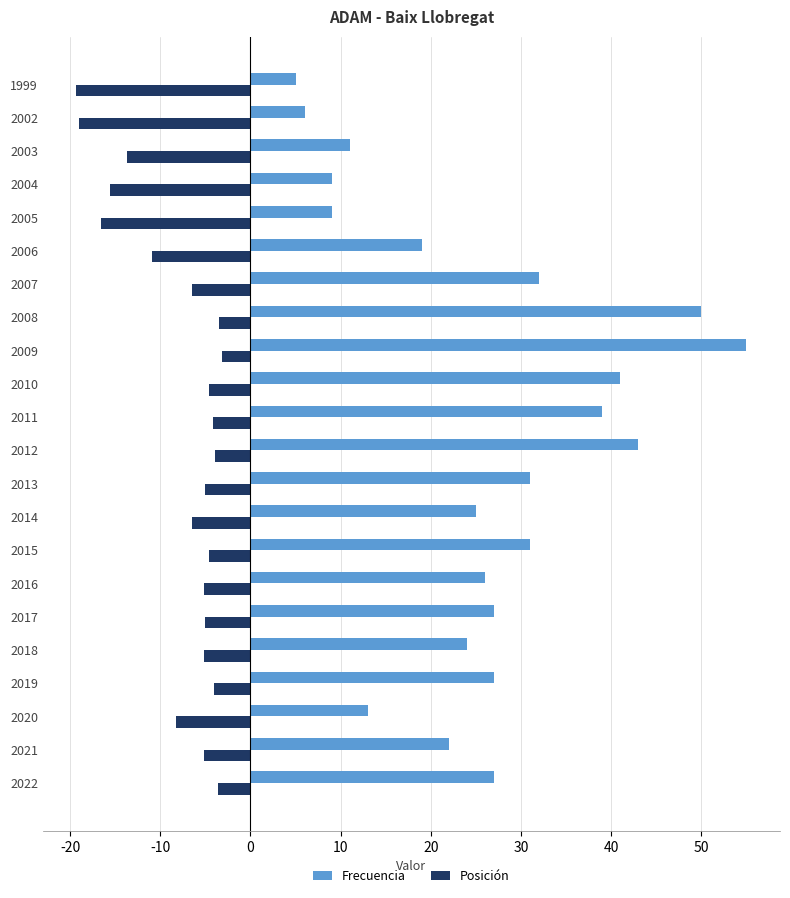

What is the average value of the Posición series?

-7.9